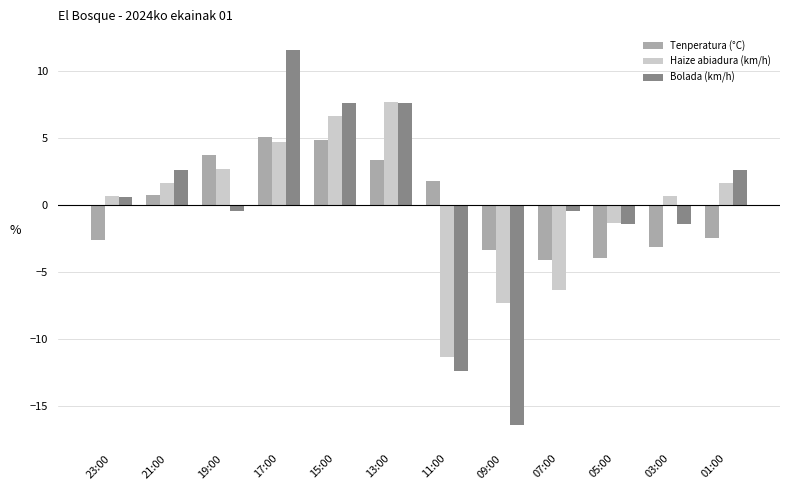

Rank the series by their maximum value, from lowest to highest.

Tenperatura (°C), Haize abiadura (km/h), Bolada (km/h)